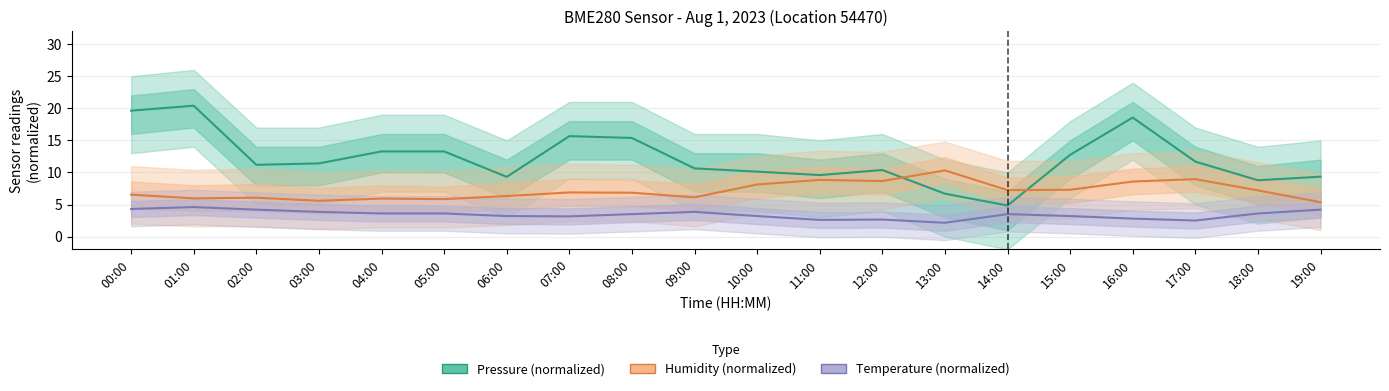

What is the difference between the humidity values at 07:00 and 18:00?

0.3